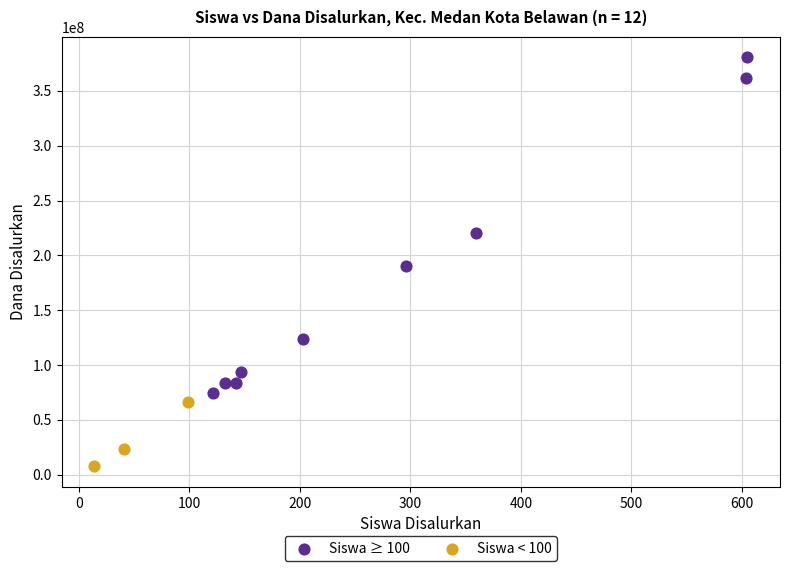

Which series reaches the maximum Y coordinate?

Siswa ≥ 100